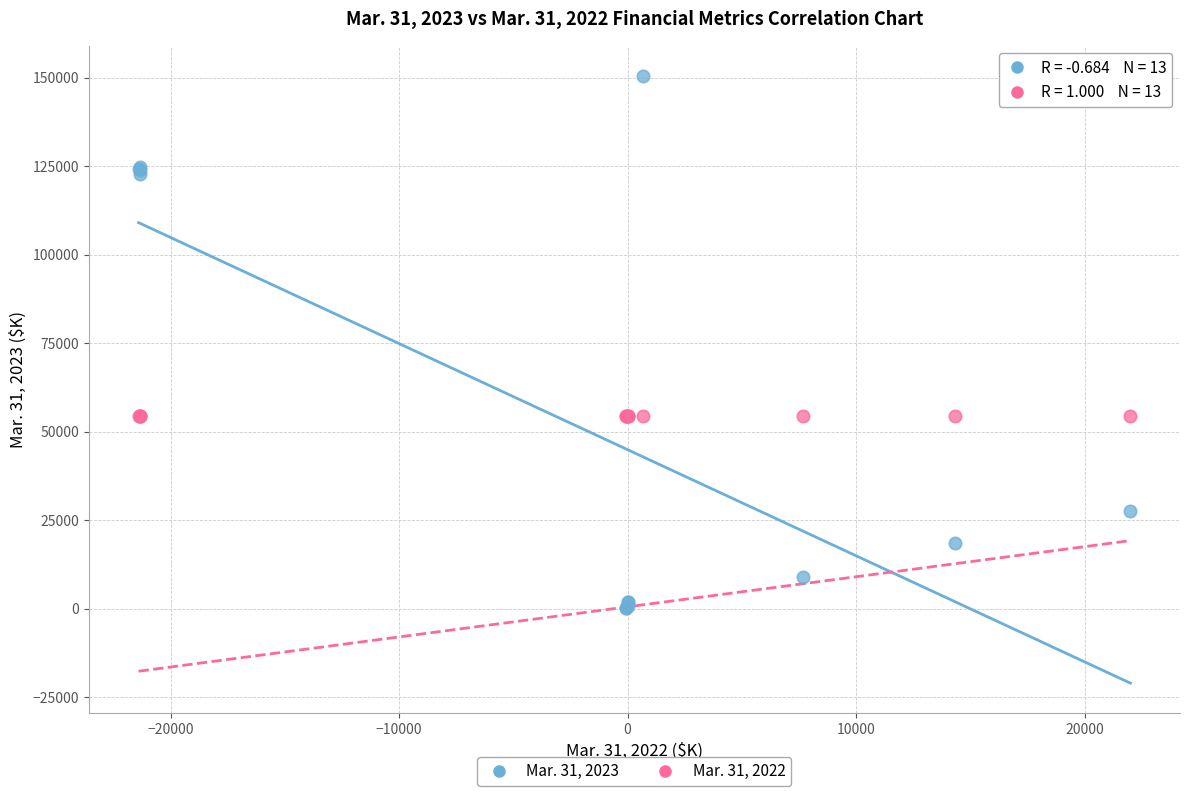

Which series contains the lowest Y value?

Mar. 31, 2023